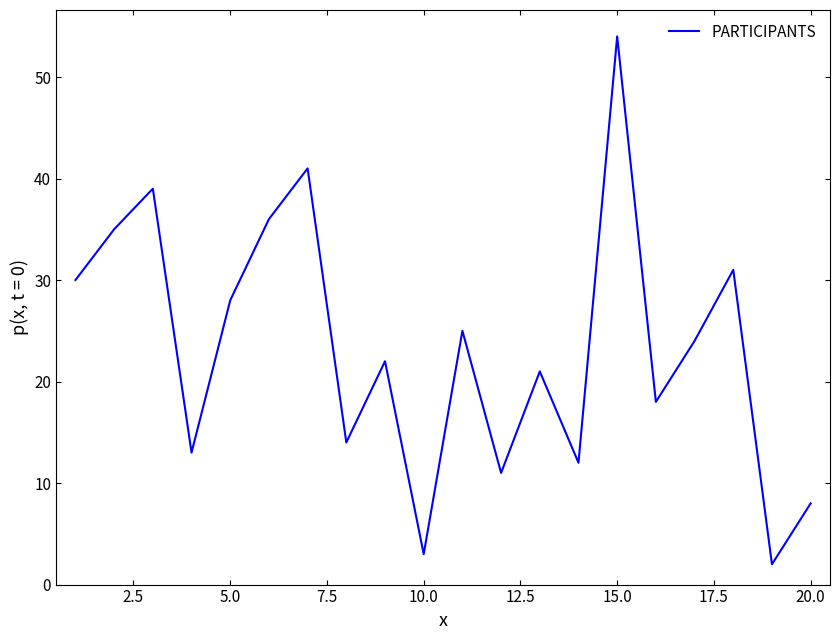

What is the greatest value displayed?

54